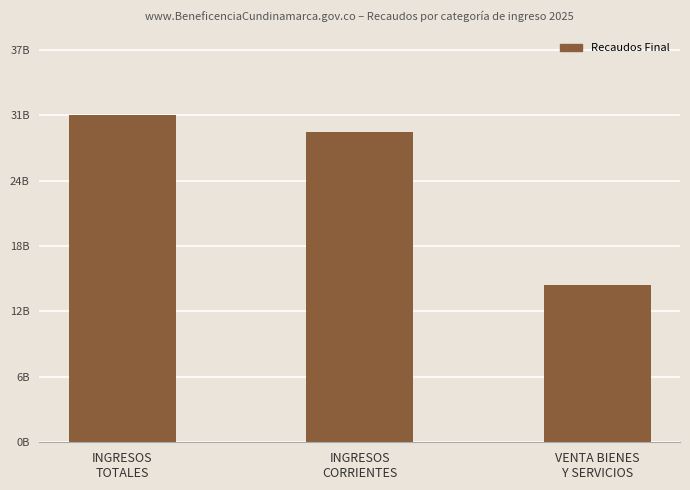

Does the chart contain any negative values?

No